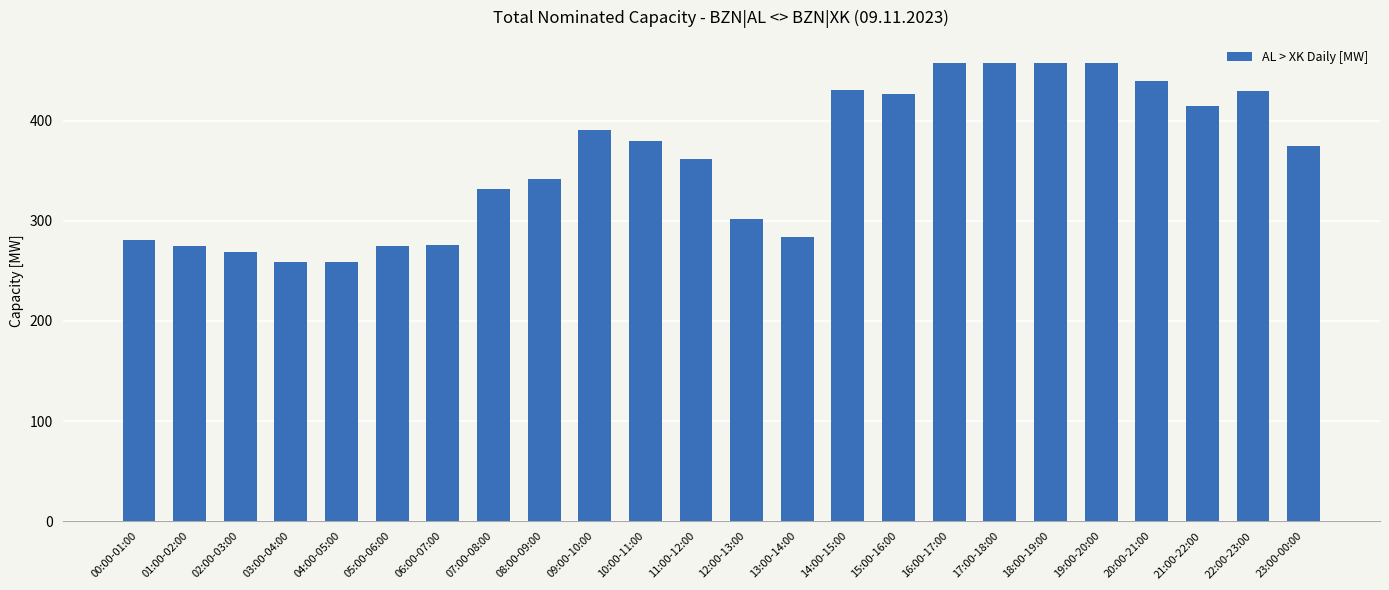

Approximately how many times larger is the value at 07:00-08:00 compared to 00:00-01:00?

1.2